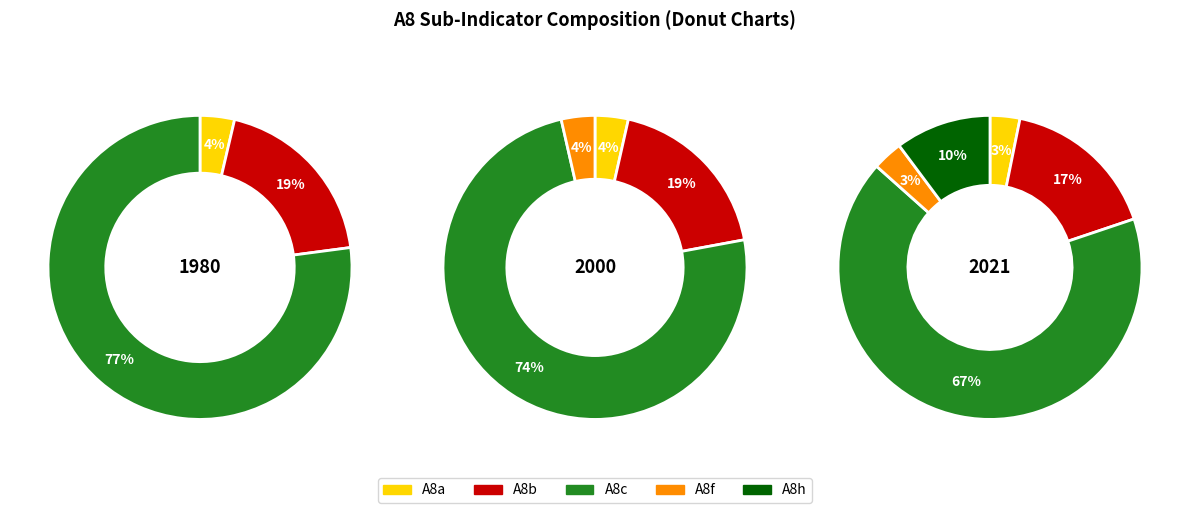

To the nearest percent, what is the combined percentage of A8a and A8c?

70%